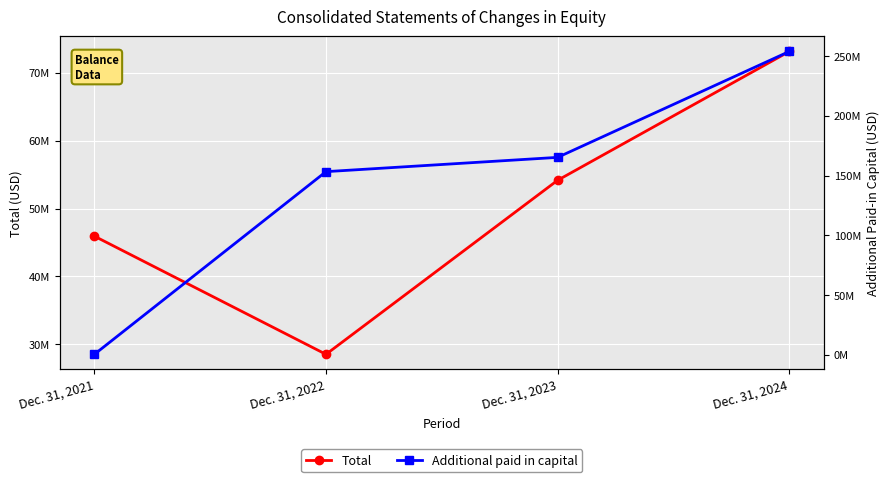

Which series has the largest total across all categories?

Additional paid in capital